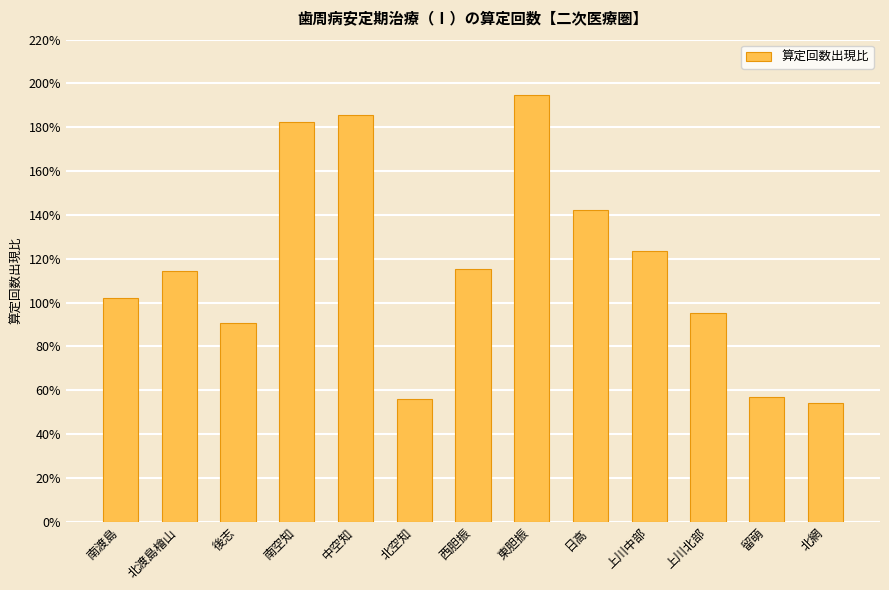

True or false: the data shows 90.9 at 後志.

True